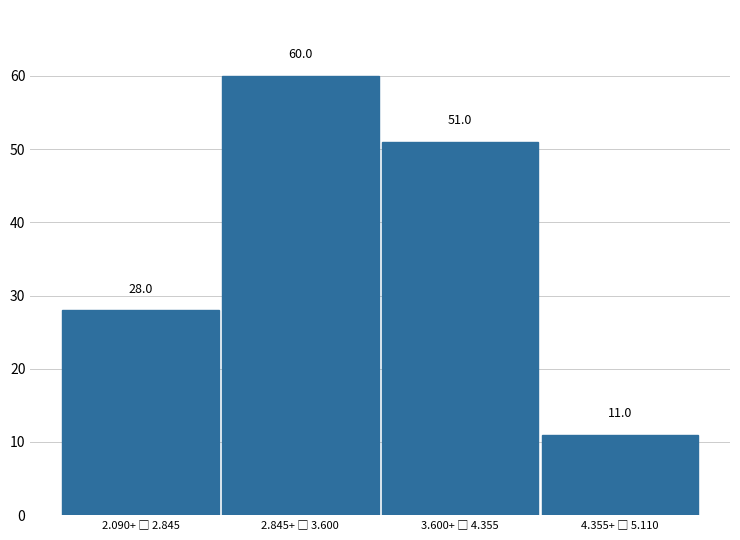

Reading right to left, extract all data points from this chart.

11	51	60	28